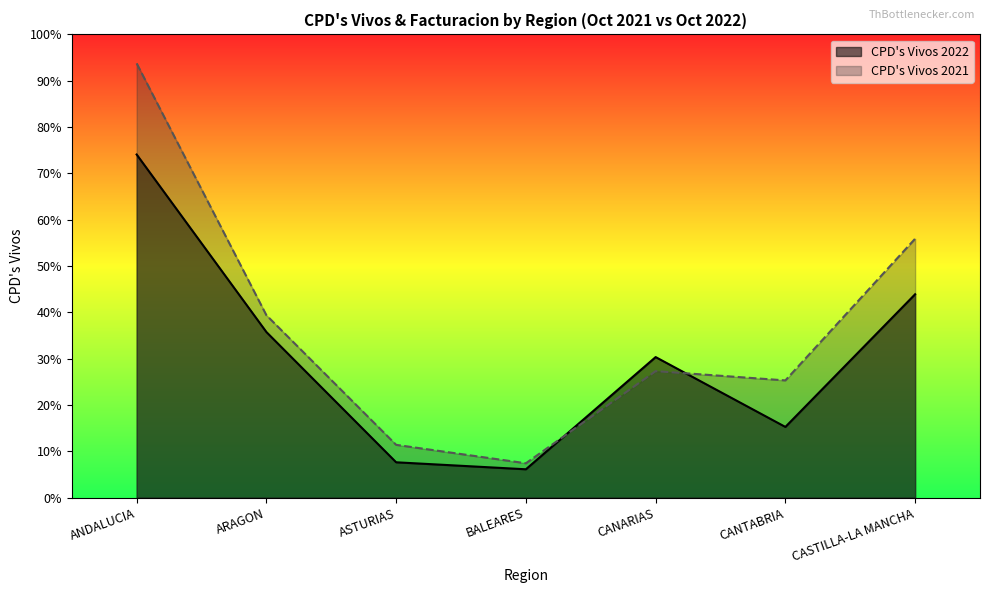

At which category does CPD's Vivos 2022 reach its first local valley?

BALEARES